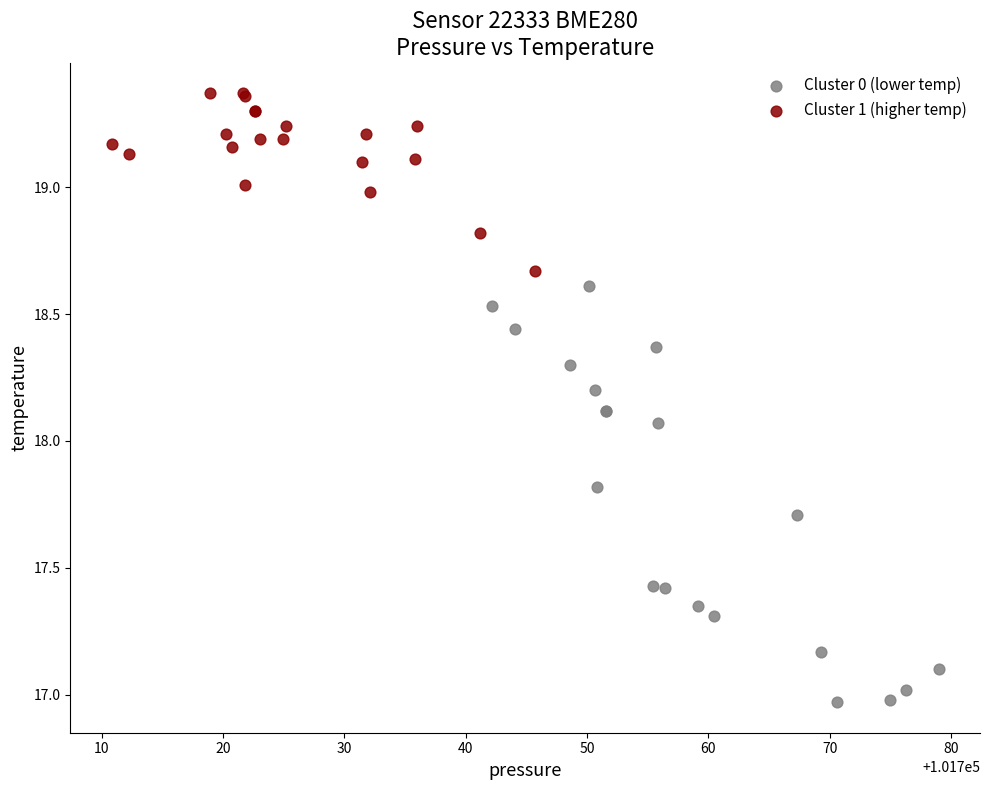

Which series contains the lowest Y value?

Cluster 0 (lower temp)